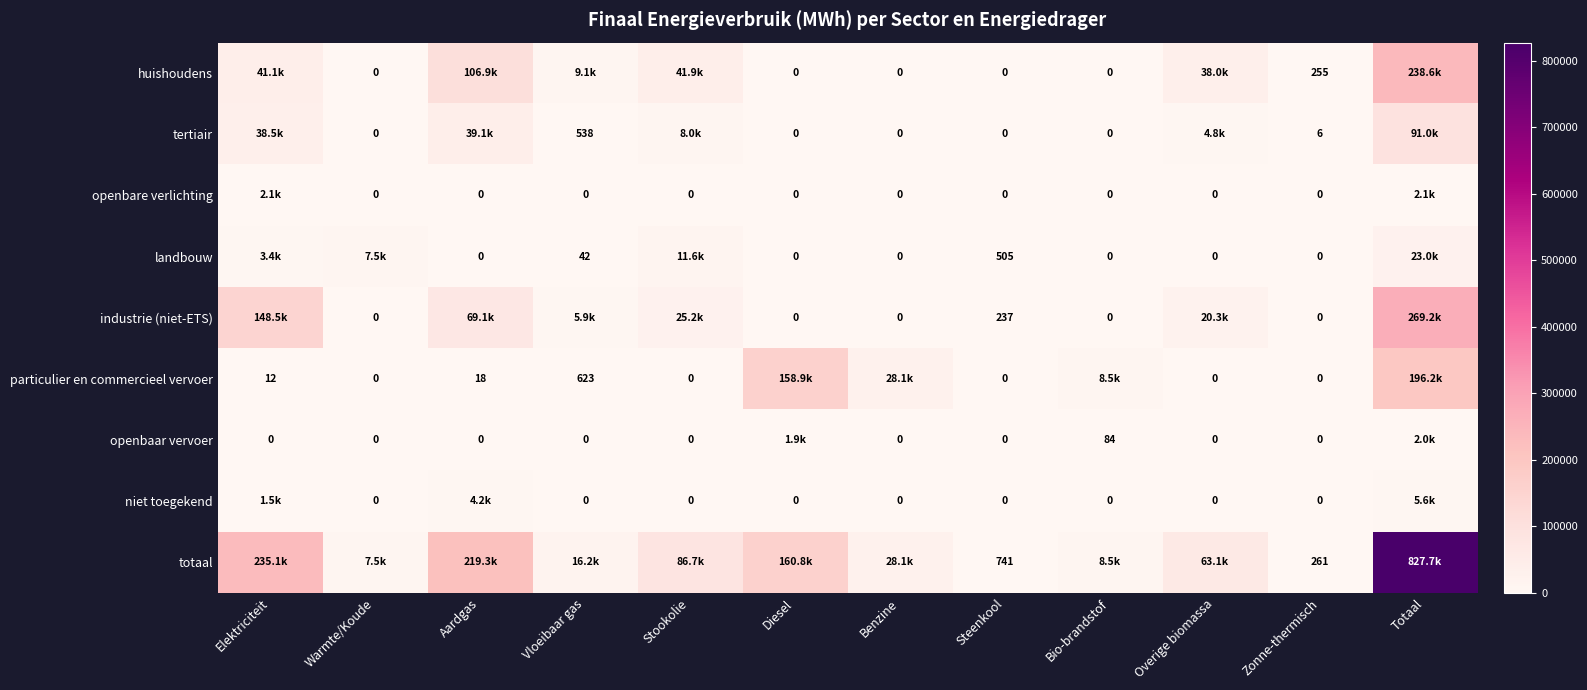

At Totaal, list the series in order from largest to smallest.

totaal, industrie (niet-ETS), huishoudens, particulier en commercieel vervoer, tertiair, landbouw, niet toegekend, openbare verlichting, openbaar vervoer